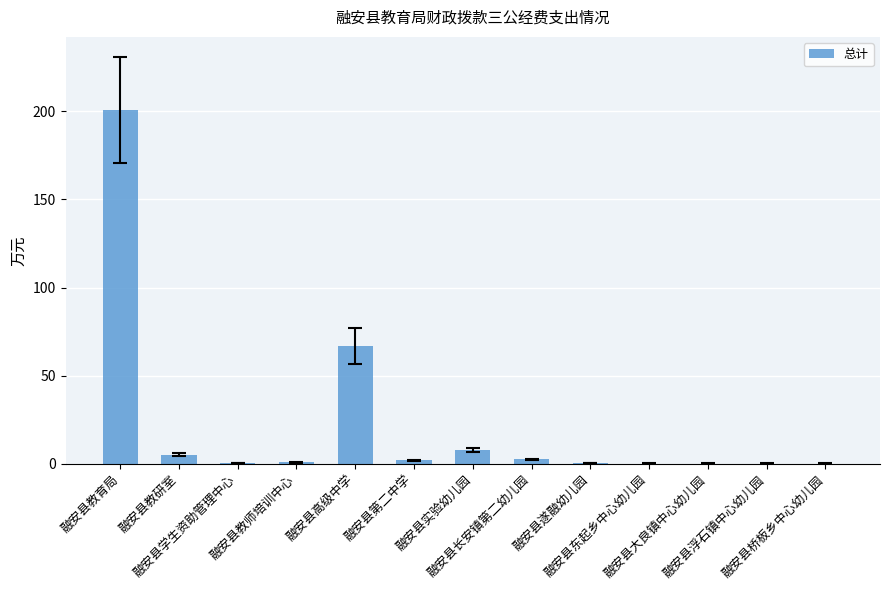

What is the greatest value displayed?

200.6